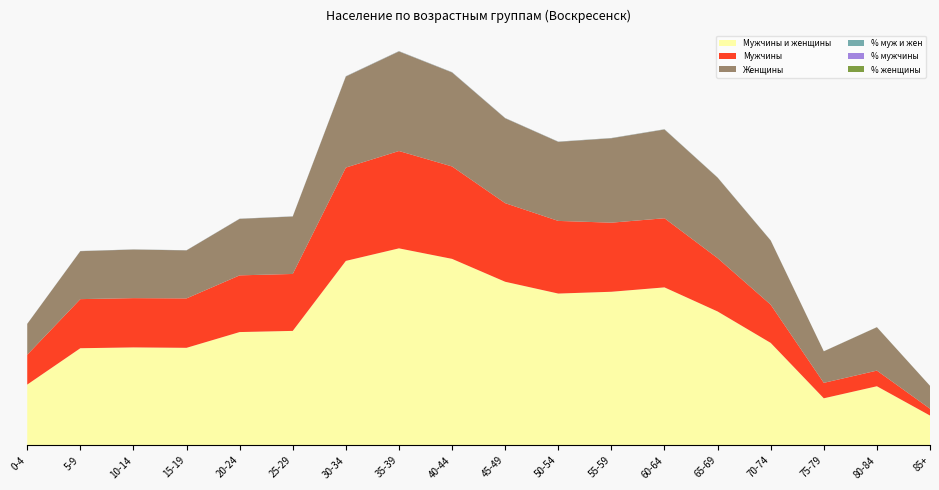

Reading left to right, transcribe all the data shown in this chart.

Мужчины и женщины: 4556.0	7286.0	7347.0	7316.0	8499.0	8587.0	13843.0	14784.0	13995.0	12276.0	11390.0	11525.0	11854.0	10046.0	7686.0	3526.0	4431.0	2231.0
Мужчины: 2240.0	3686.0	3700.0	3711.0	4258.0	4275.0	7006.0	7309.0	6938.0	5902.0	5455.0	5188.0	5191.0	4006.0	2871.0	1160.0	1174.0	513.0
Женщины: 2316.0	3600.0	3647.0	3605.0	4241.0	4312.0	6837.0	7475.0	7057.0	6374.0	5935.0	6337.0	6663.0	6040.0	4815.0	2366.0	3257.0	1718.0
% муж и жен: 2.8	4.5	4.6	4.5	5.3	5.3	8.6	9.2	8.7	7.6	7.1	7.1	7.4	6.2	4.8	2.2	2.7	1.4
% мужчины: 3.0	4.9	5.0	5.0	5.7	5.7	9.4	9.8	9.3	7.9	7.3	7.0	7.0	5.4	3.8	1.6	1.6	0.7
% женщины: 2.7	4.2	4.2	4.2	4.9	5.0	7.9	8.6	8.1	7.4	6.8	7.3	7.7	7.0	5.6	2.7	3.8	2.0